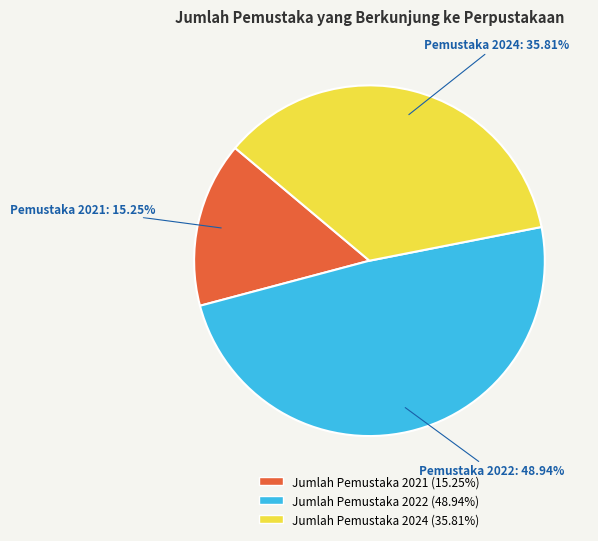

Is there any slice that represents more than half of the pie?

No